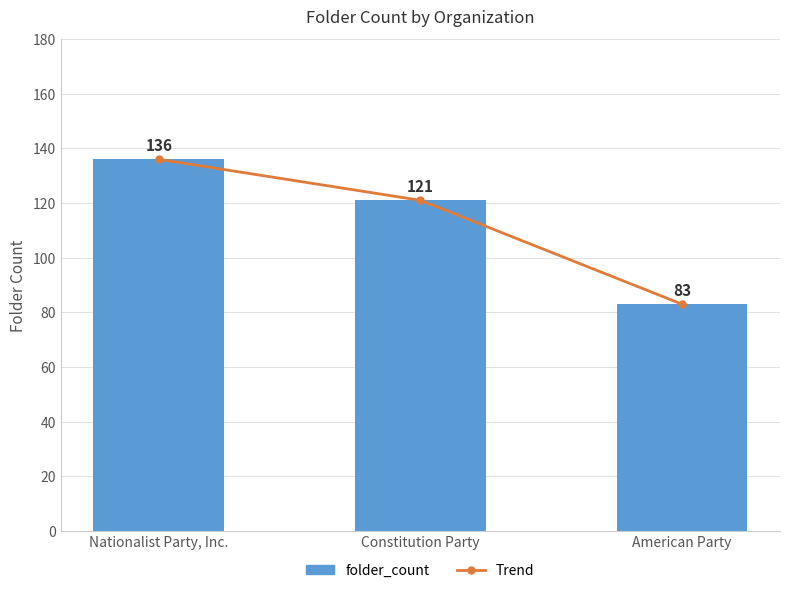

Reading left to right, list all the values displayed in this chart.

Trend: 136	121	83
folder_count: 136	121	83